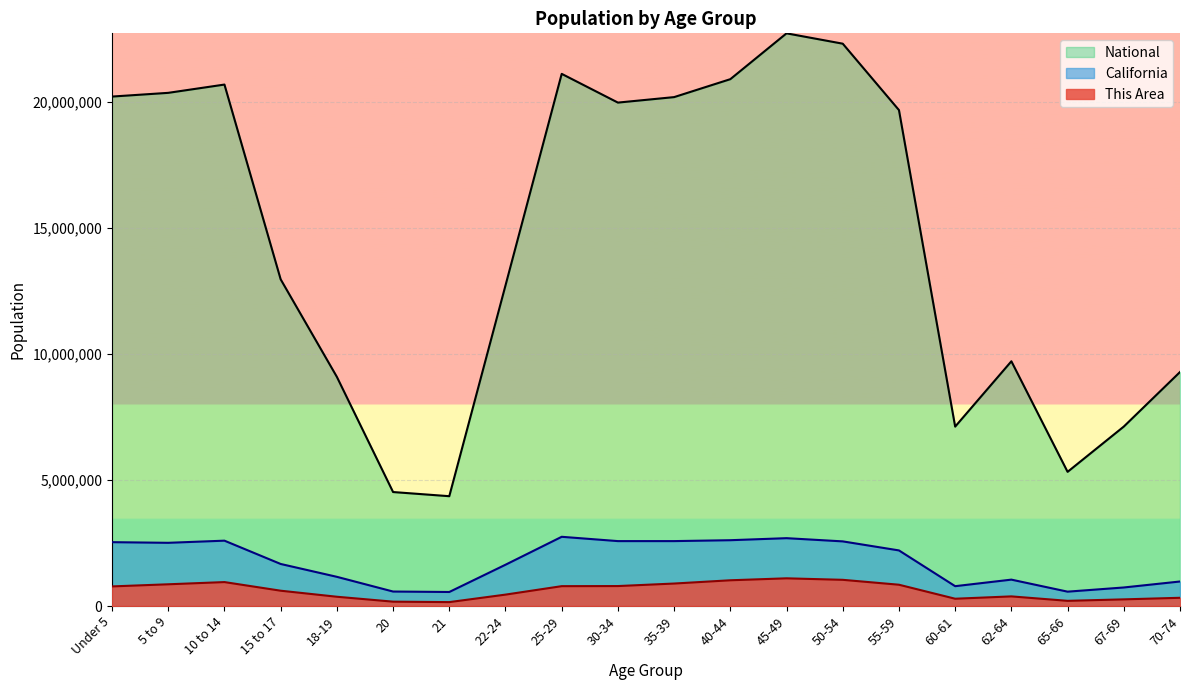

What position from the right is 40-44?

9